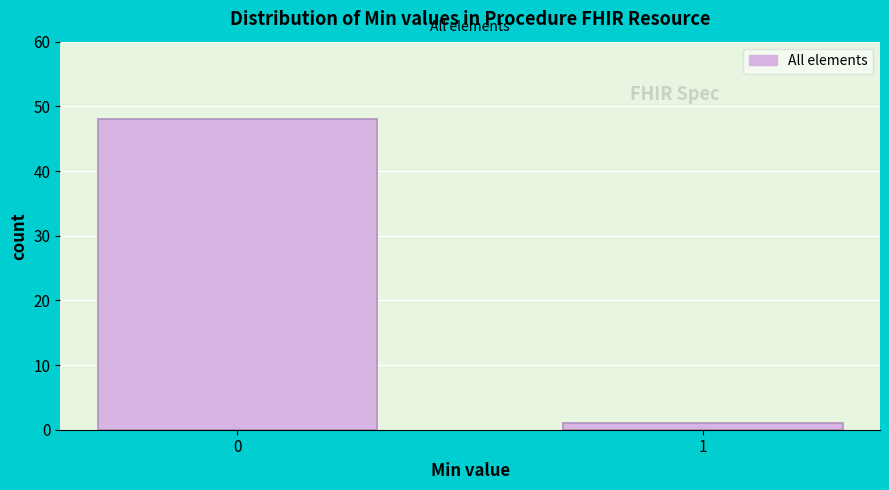

Reading left to right, what are all the values shown in this chart?

0=48	1=1